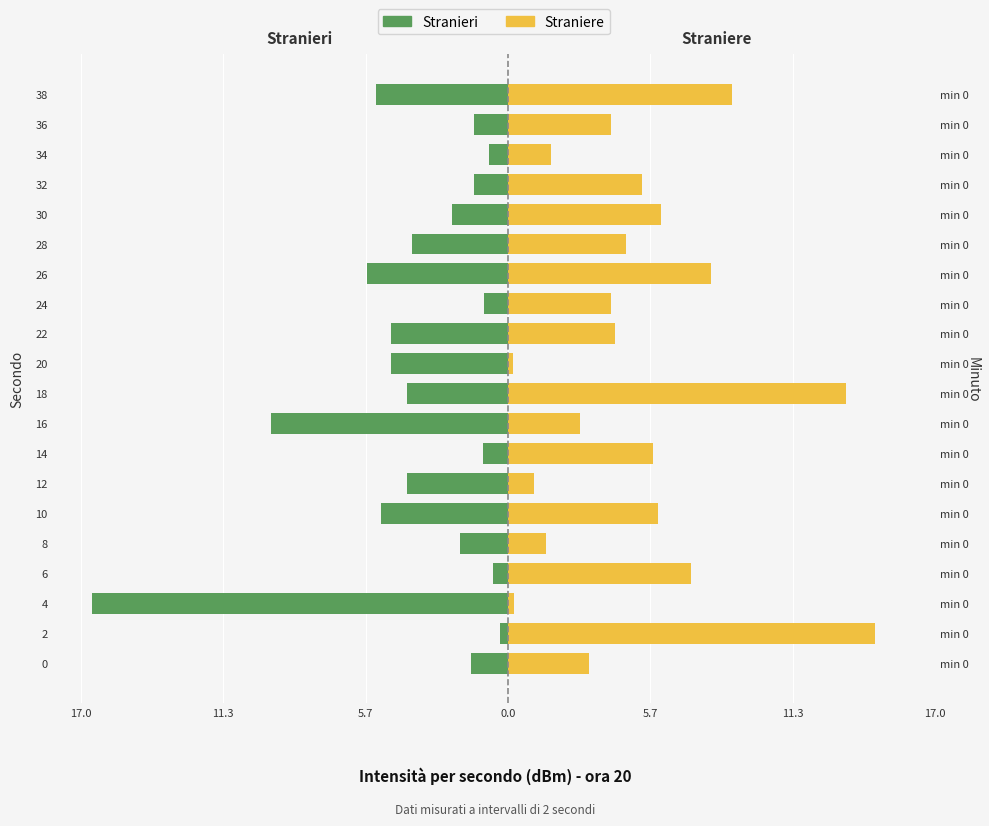

What is the minimum value shown in the chart?

-16.6